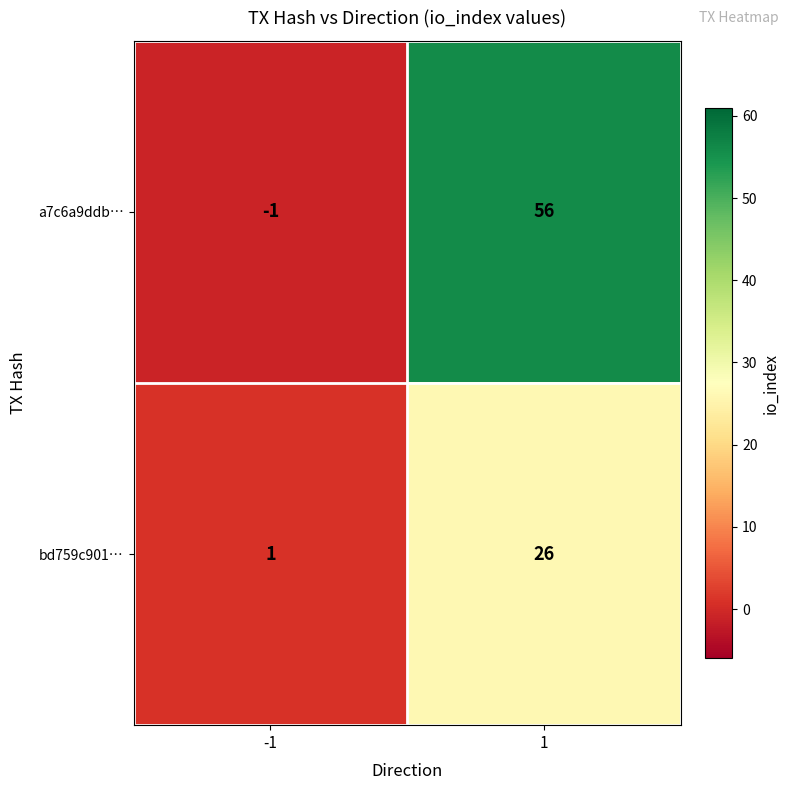

What is the difference between the highest and lowest values at -1?

2